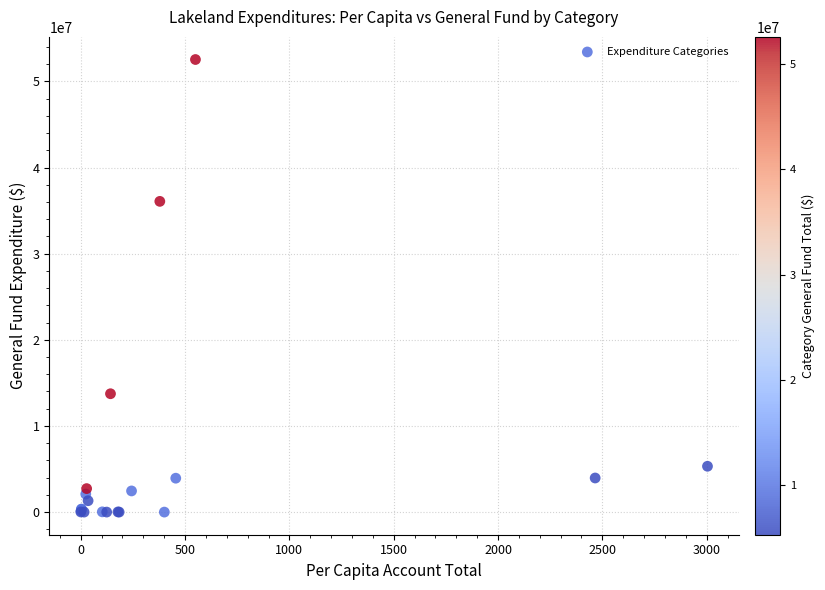

What Y value in the scatter plot is closest to 26269557?

36072474